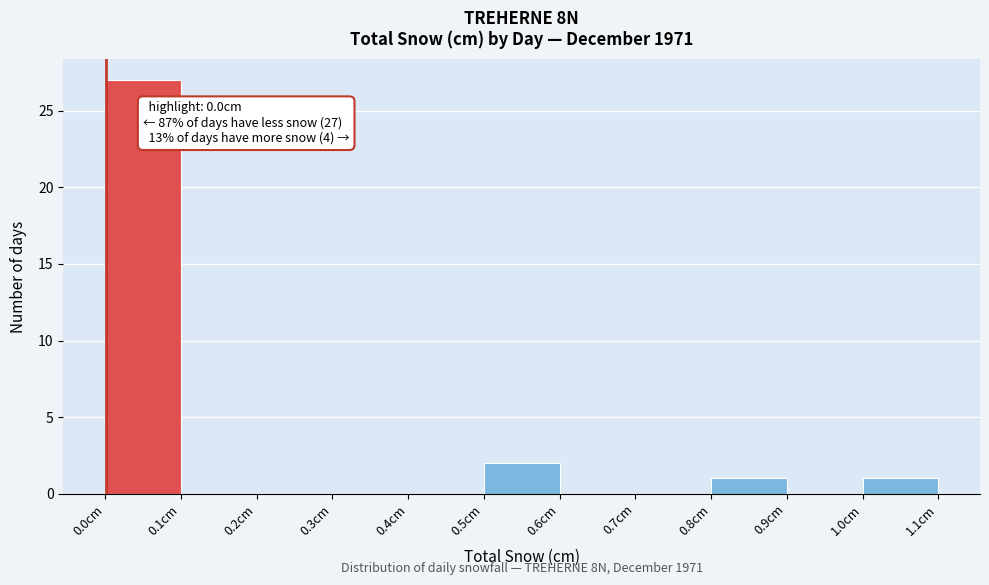

Which range on the x-axis has the tallest bar?

0.0 to 0.1